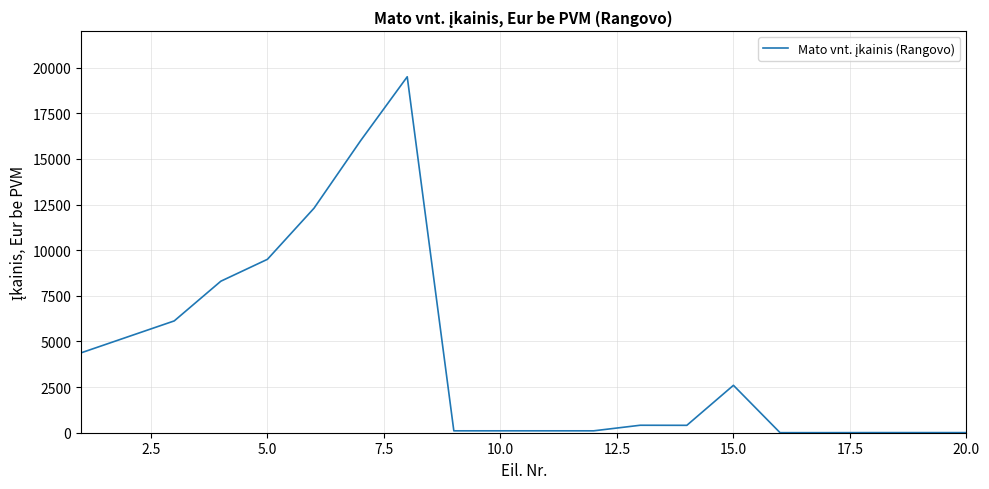

What is the maximum value shown in the chart?

19500.0